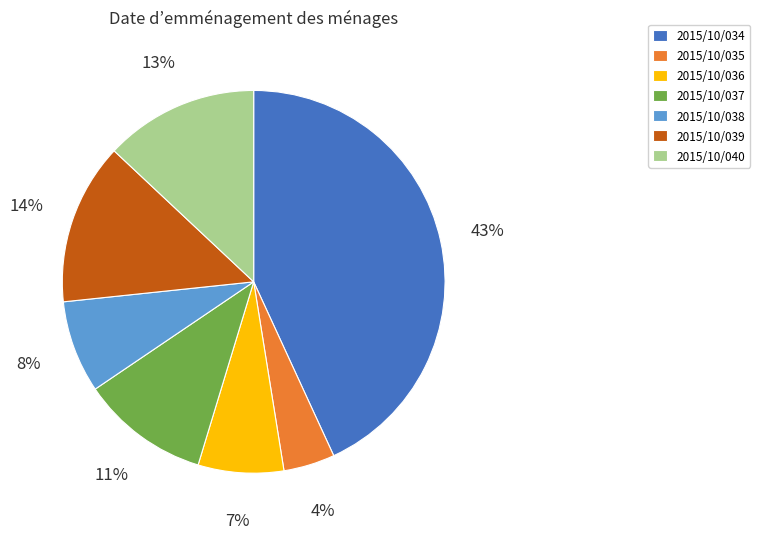

Between 2015/10/035 and 2015/10/037, which is larger?

2015/10/037